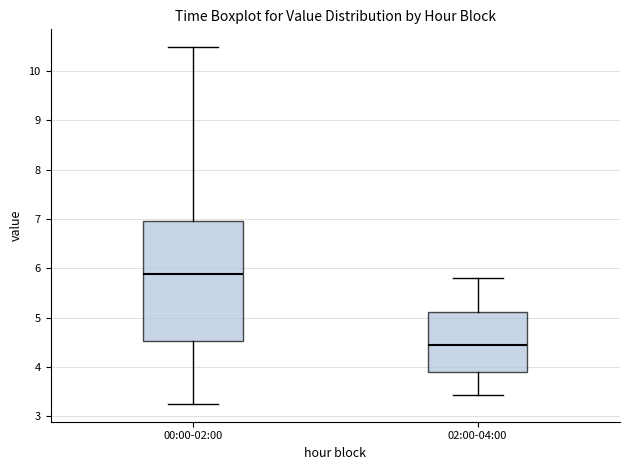

Which box has the lowest median line?

02:00-04:00